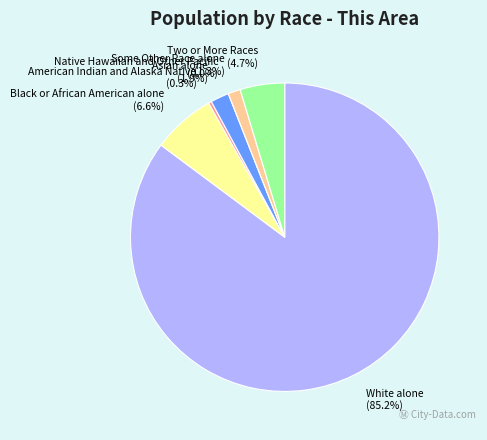

Does White alone account for over 50% of the chart?

Yes